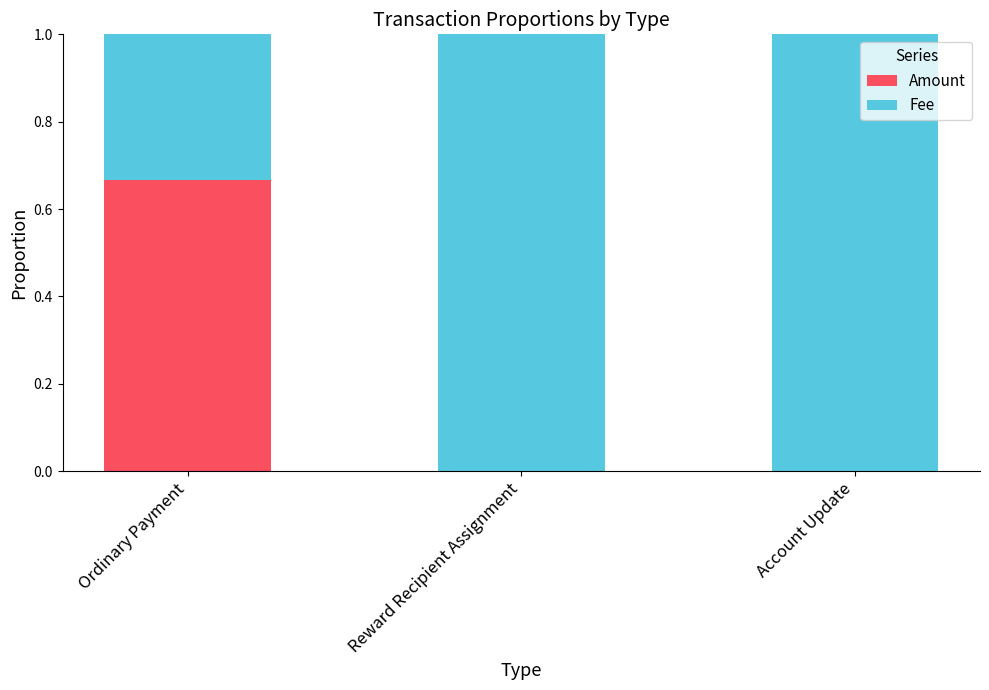

At which label does Amount reach its peak?

Ordinary Payment